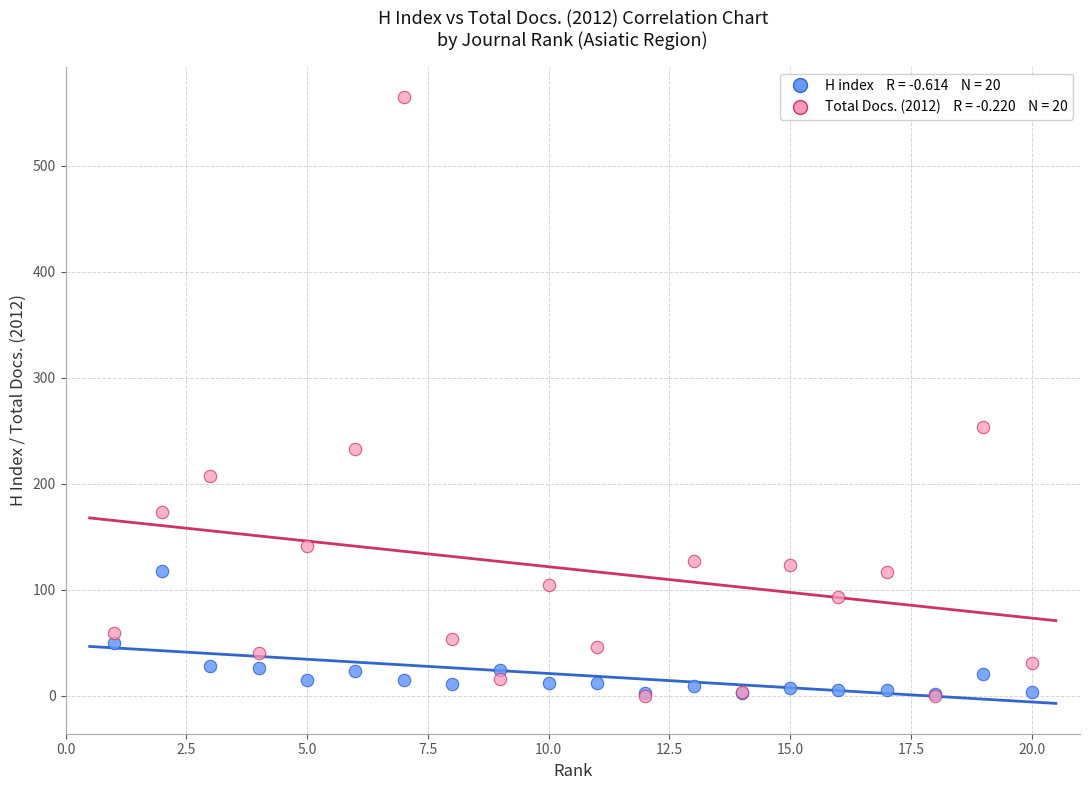

Across all series, what Y value is closest to 282?

254